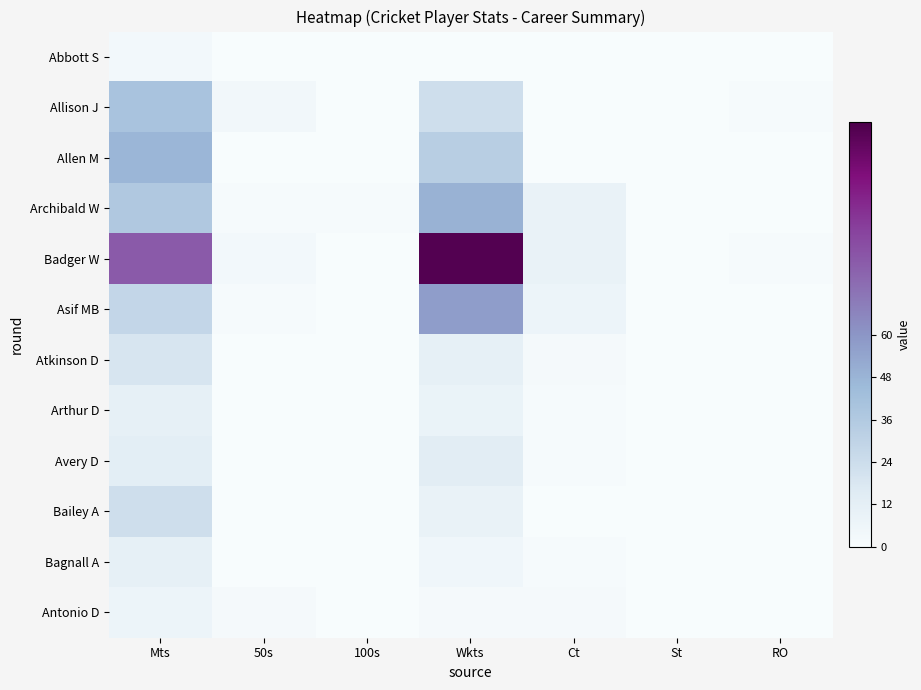

How many distinct data groups are displayed?

12